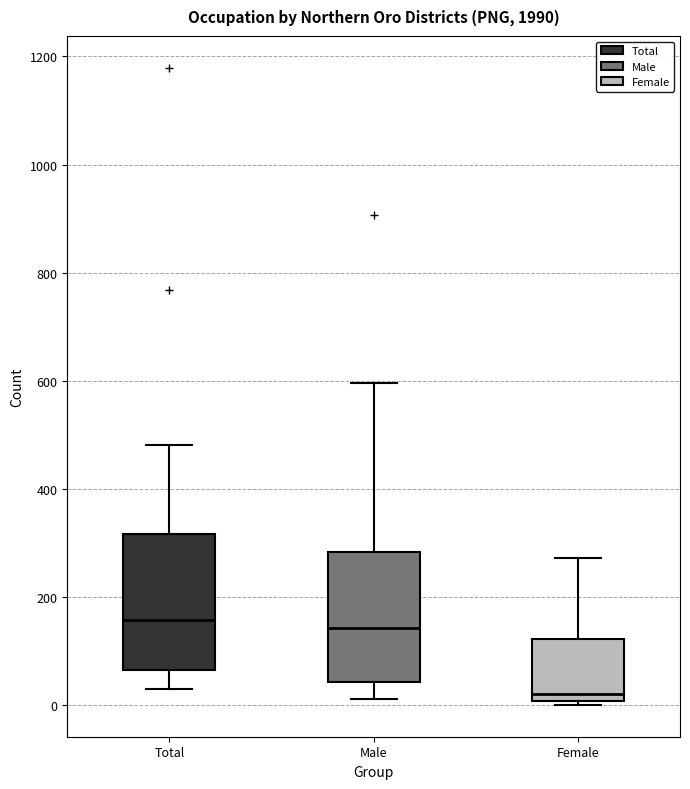

Reading left to right, read every box against the y-axis: the position of its median line, the range the box covers, and the ends of its whiskers. The values are not printed on the chart, so give them approximately, as read against the axis.

Total: median 160, box 60 to 320, whiskers 40 to 480
Male: median 140, box 40 to 280, whiskers 20 to 600
Female: median 20, box 0 to 120, whiskers 0 (just below the box's lower edge) to 280